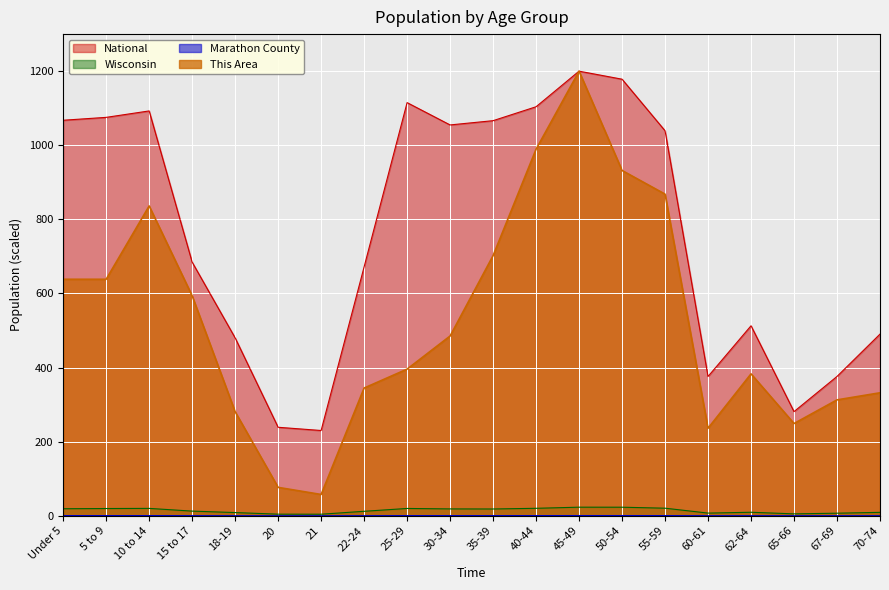

What is the difference between the maximum and second lowest values in the Marathon County series?

0.5